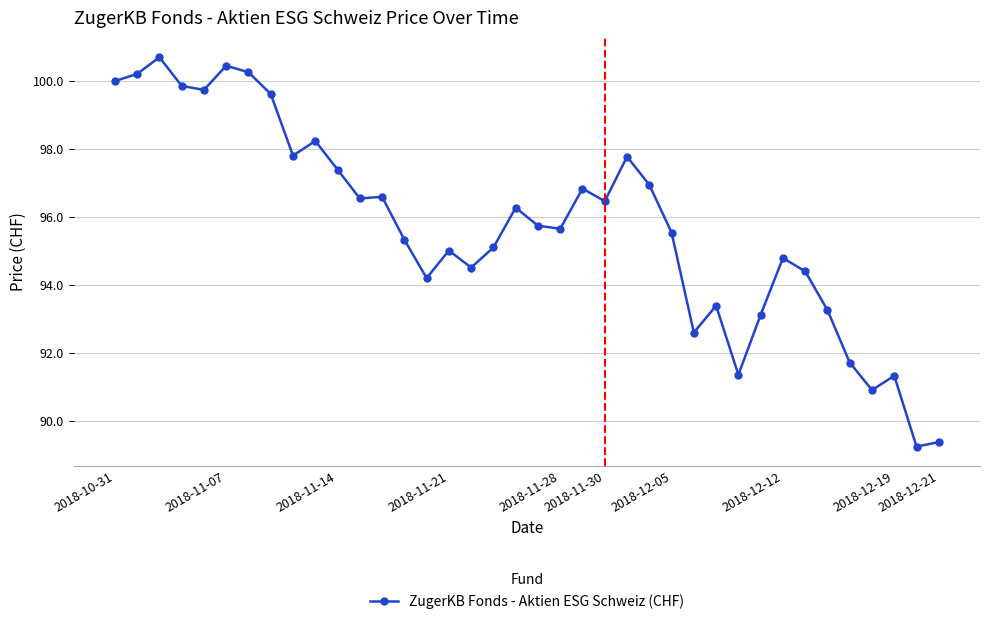

True or false: the data has more than 1 interior local peaks.

True